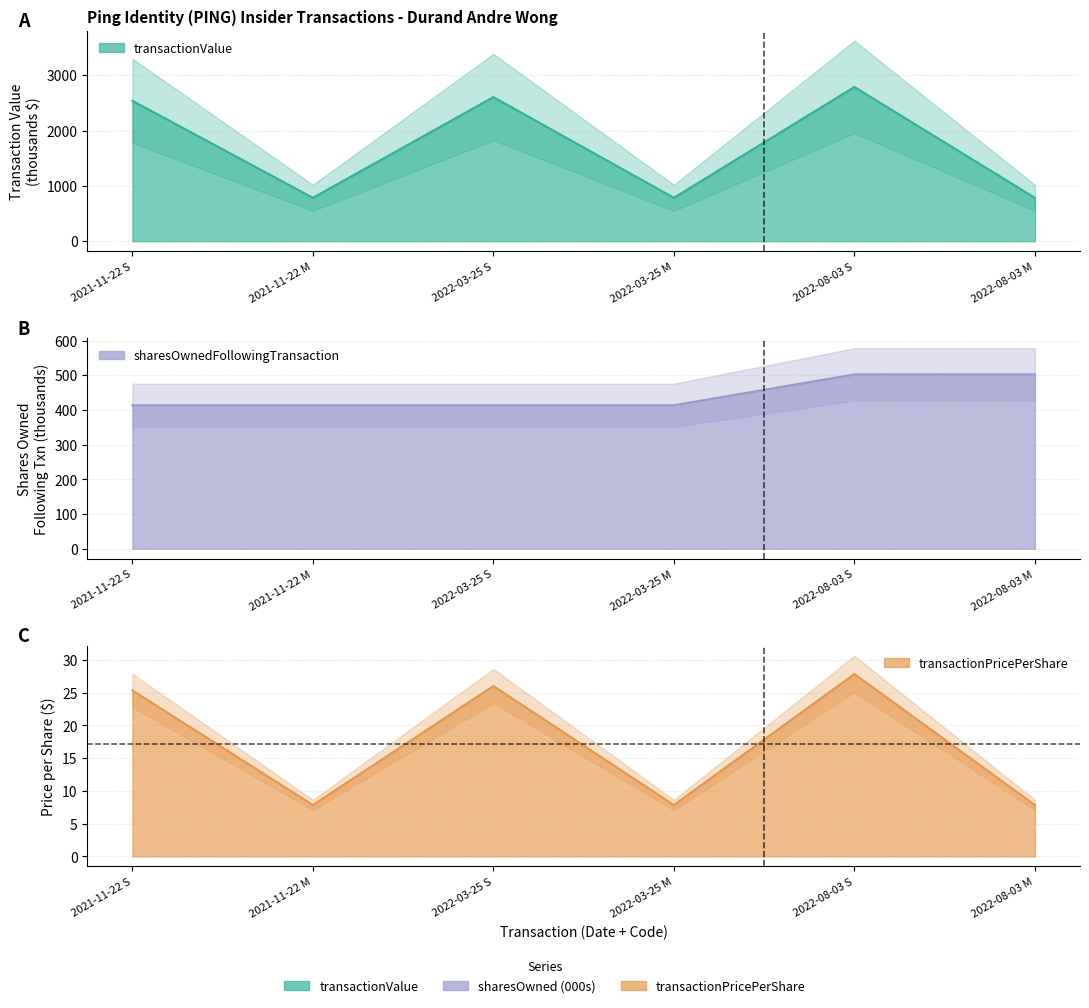

The value of sharesOwnedFollowingTransaction at 2022-08-03 S is 502.4. True or false?

True